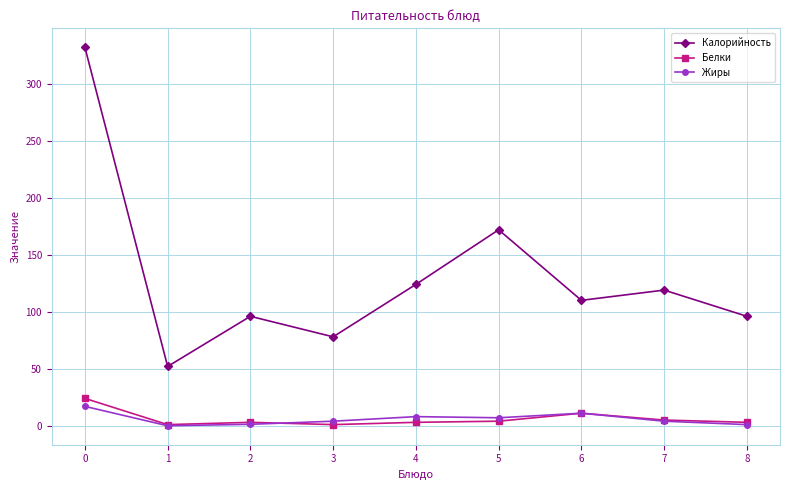

What is the greatest value displayed?

332.0